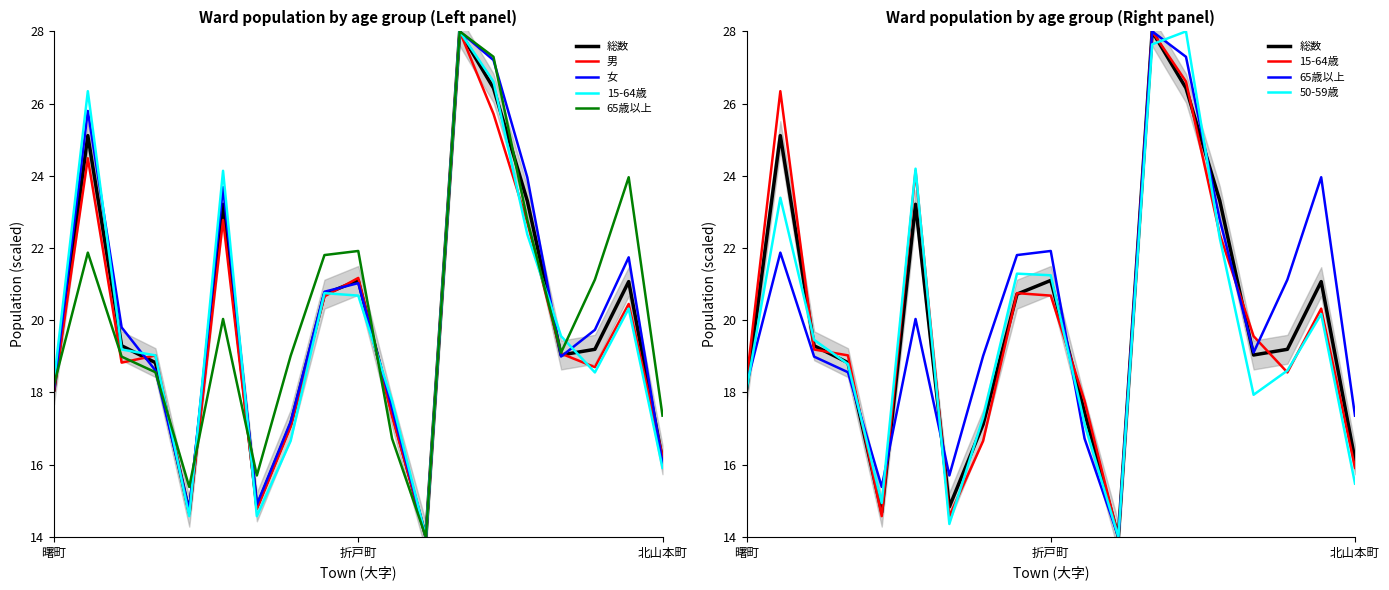

What is the difference between the maximum and minimum values in the 総数 series?

14.0